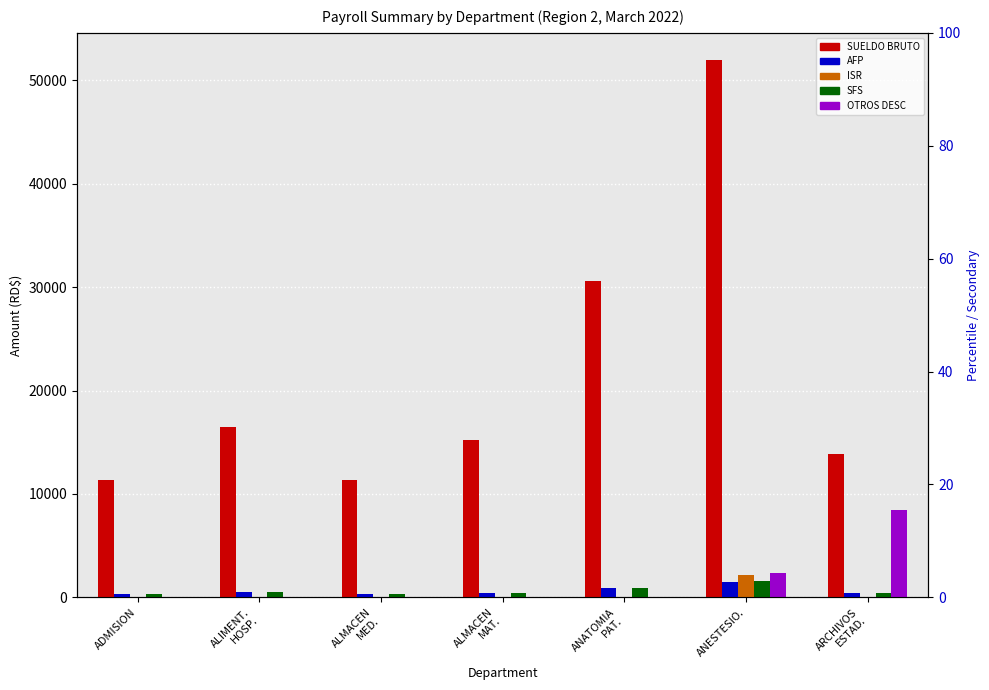

Which has a higher value, ARCHIVOS
ESTAD. or ANESTESIO.?

ANESTESIO.